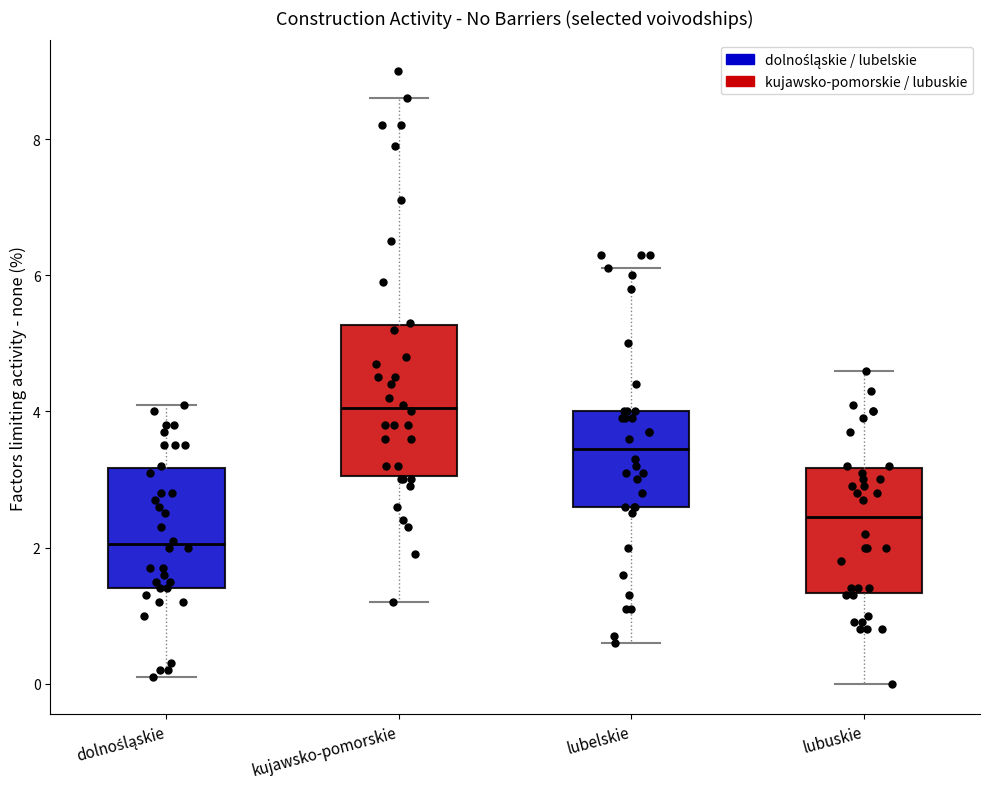

Which box's median line is the lowest?

dolnośląskie